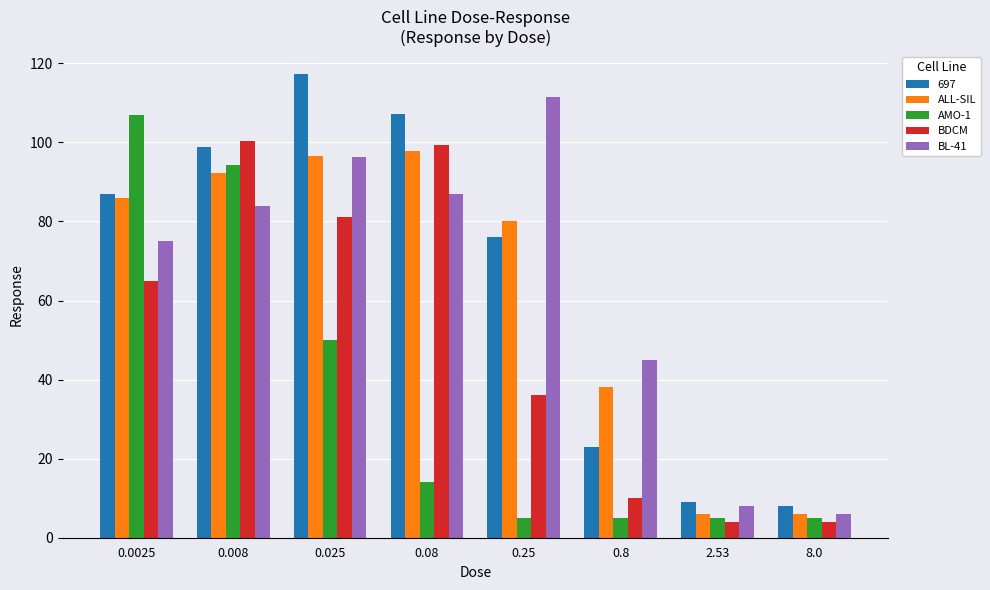

Rank the series by their maximum value, from highest to lowest.

697, BL-41, AMO-1, BDCM, ALL-SIL